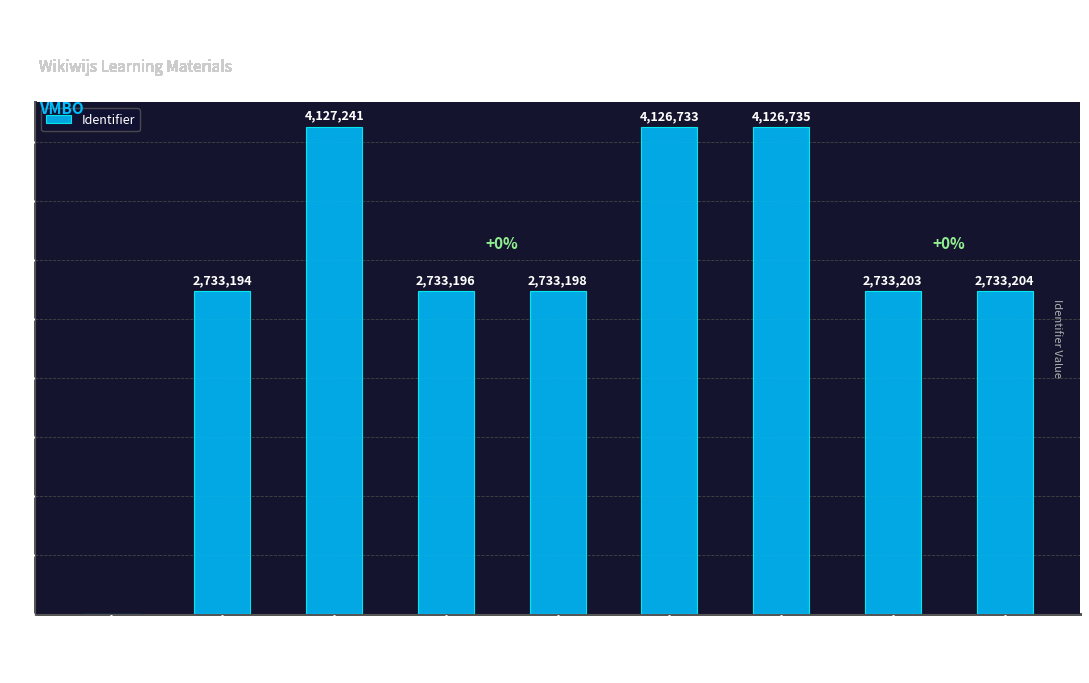

Which has a higher value, Excel 2016 Les 6 or Wat ga je leren??

Wat ga je leren?